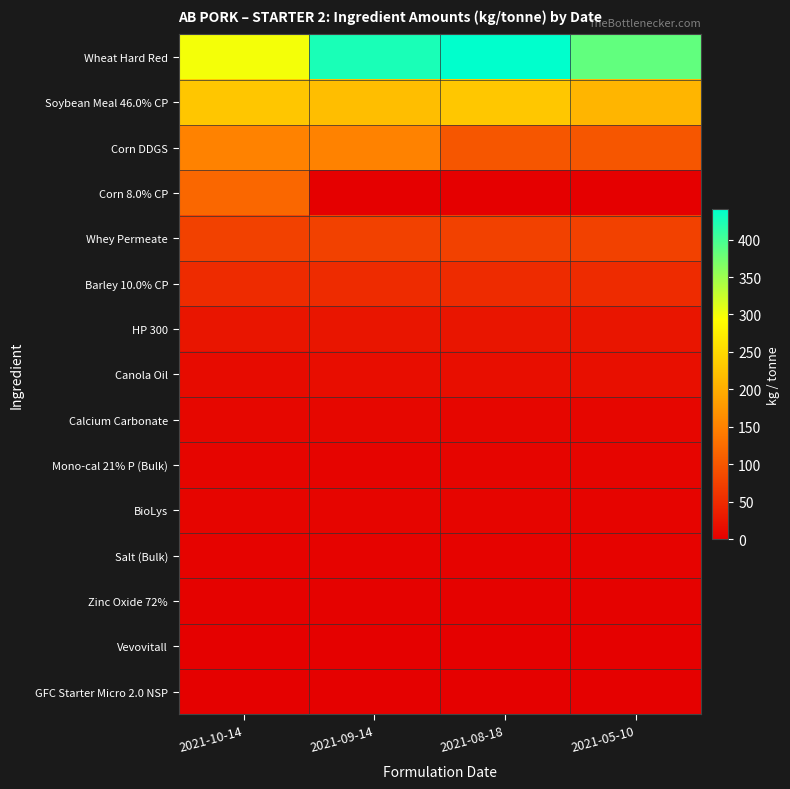

Reading left to right, transcribe all the data shown in this chart.

Wheat Hard Red: 2021-10-14=300.1	2021-09-14=425.0	2021-08-18=440.3	2021-05-10=384.2
Soybean Meal 46.0% CP: 2021-10-14=228.0	2021-09-14=220.0	2021-08-18=230.0	2021-05-10=209.0
Corn DDGS: 2021-10-14=150.0	2021-09-14=150.0	2021-08-18=100.0	2021-05-10=100.0
Corn 8.0% CP: 2021-10-14=119.0	2021-09-14=0.0	2021-08-18=0.0	2021-05-10=0.0
Whey Permeate: 2021-10-14=75.0	2021-09-14=75.0	2021-08-18=75.0	2021-05-10=75.0
Barley 10.0% CP: 2021-10-14=50.0	2021-09-14=50.0	2021-08-18=50.0	2021-05-10=50.0
HP 300: 2021-10-14=25.0	2021-09-14=25.0	2021-08-18=25.0	2021-05-10=25.0
Canola Oil: 2021-10-14=13.7	2021-09-14=16.2	2021-08-18=16.5	2021-05-10=18.3
Calcium Carbonate: 2021-10-14=9.0	2021-09-14=9.0	2021-08-18=8.5	2021-05-10=8.5
Mono-cal 21% P (Bulk): 2021-10-14=6.5	2021-09-14=6.0	2021-08-18=6.5	2021-05-10=6.5
BioLys: 2021-10-14=6.5	2021-09-14=6.6	2021-08-18=6.0	2021-05-10=5.5
Salt (Bulk): 2021-10-14=4.5	2021-09-14=4.5	2021-08-18=5.0	2021-05-10=5.0
Zinc Oxide 72%: 2021-10-14=3.0	2021-09-14=3.0	2021-08-18=3.0	2021-05-10=3.0
Vevovitall: 2021-10-14=2.5	2021-09-14=2.5	2021-08-18=2.5	2021-05-10=2.5
GFC Starter Micro 2.0 NSP: 2021-10-14=2.0	2021-09-14=2.0	2021-08-18=2.0	2021-05-10=2.0